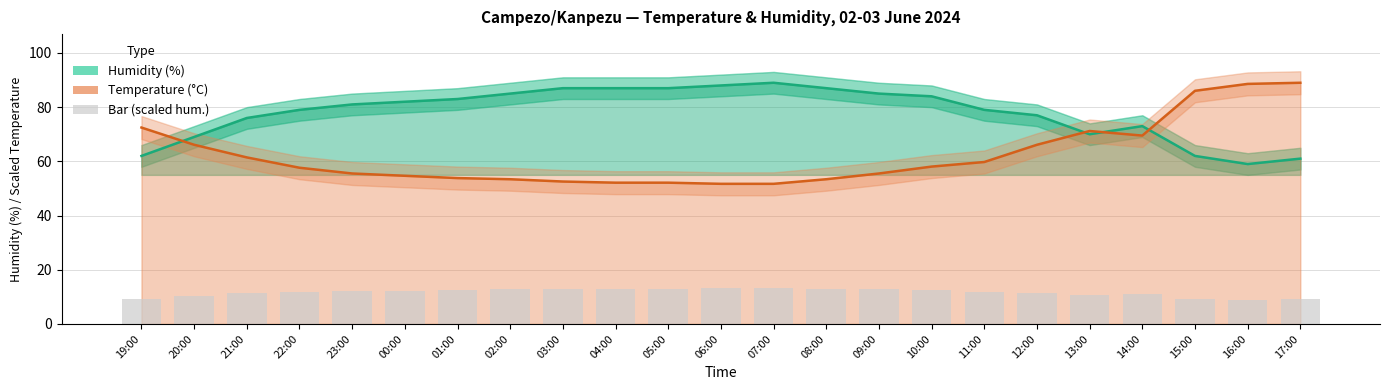

Reading right to left, extract all data points from this chart.

Humidity (%): 61.0	59.0	62.0	73.0	70.0	77.0	79.0	84.0	85.0	87.0	89.0	88.0	87.0	87.0	87.0	85.0	83.0	82.0	81.0	79.0	76.0	69.0	62.0
Temperature (°C): 89.0	88.6	86.0	69.5	71.2	66.1	59.8	58.1	55.5	53.4	51.7	51.7	52.1	52.1	52.6	53.4	53.8	54.7	55.5	57.6	61.5	66.1	72.5